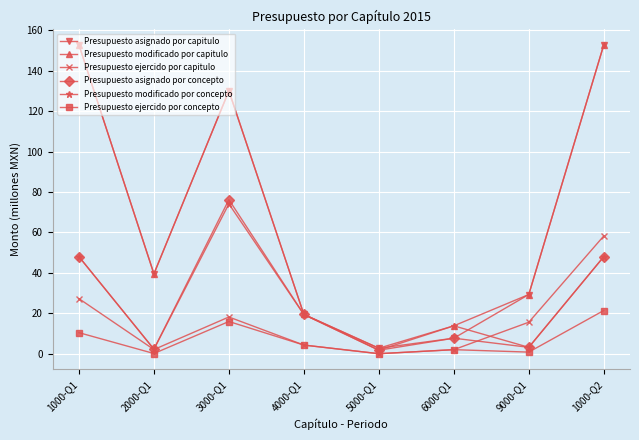

Read the Presupuesto ejercido por concepto value at 9000-Q1.

0.8